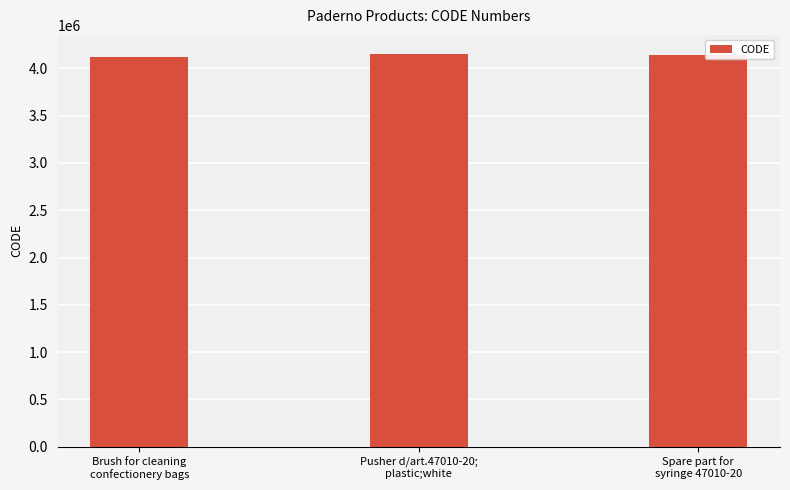

What is the value of the 2nd bar from the left?

4146938